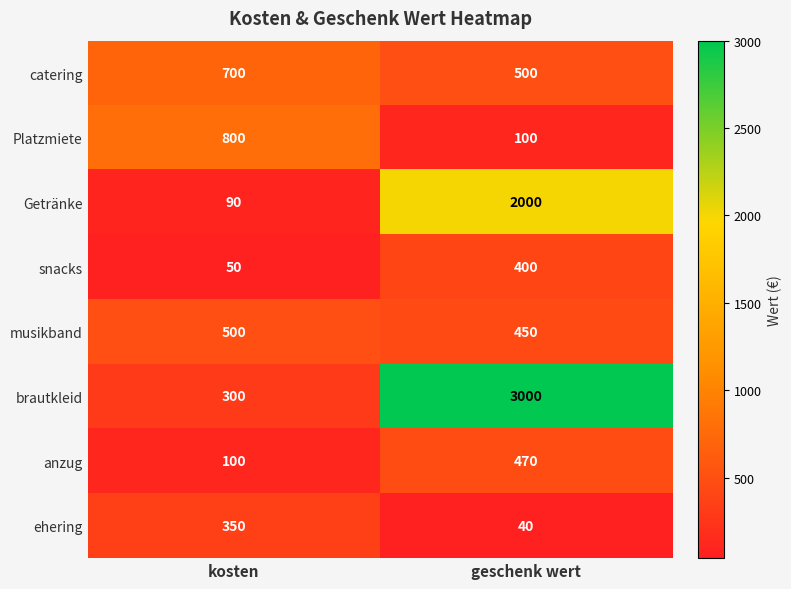

True or false: snacks has a value of 89 at kosten.

False